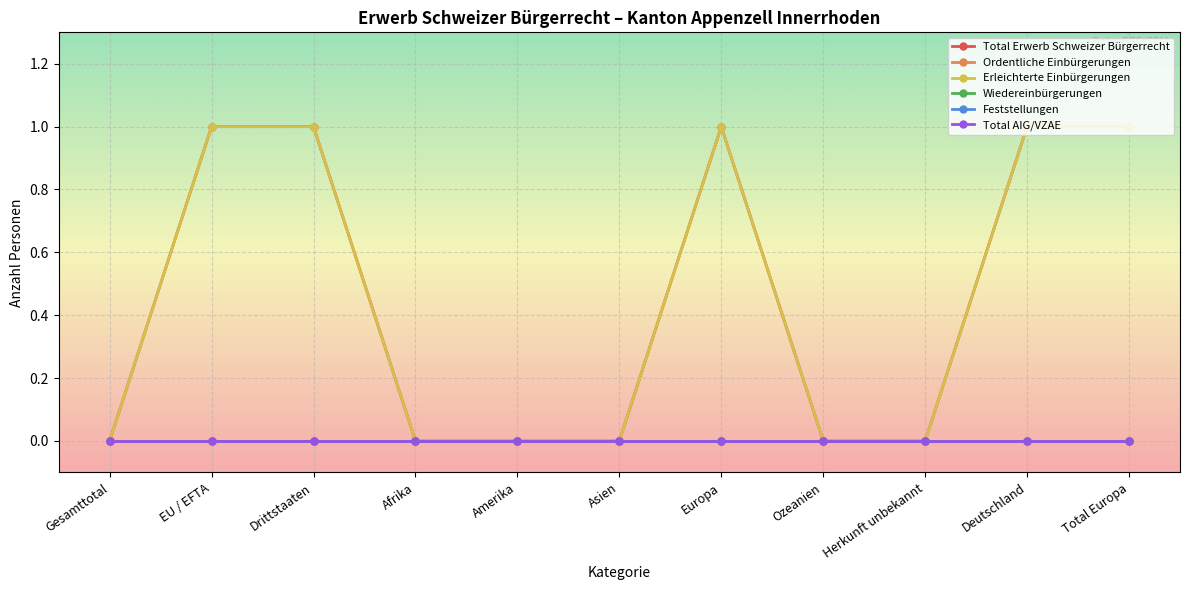

Which series changed the most between Gesamttotal and Asien?

Total Erwerb Schweizer Bürgerrecht